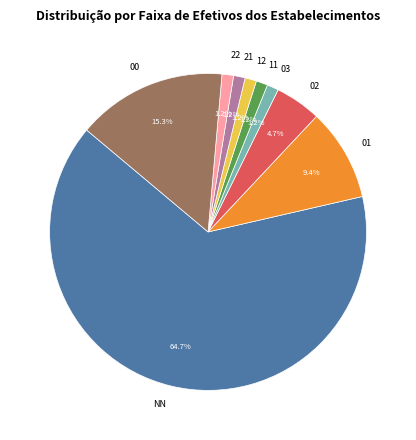

Which category has the biggest portion of the pie?

NN